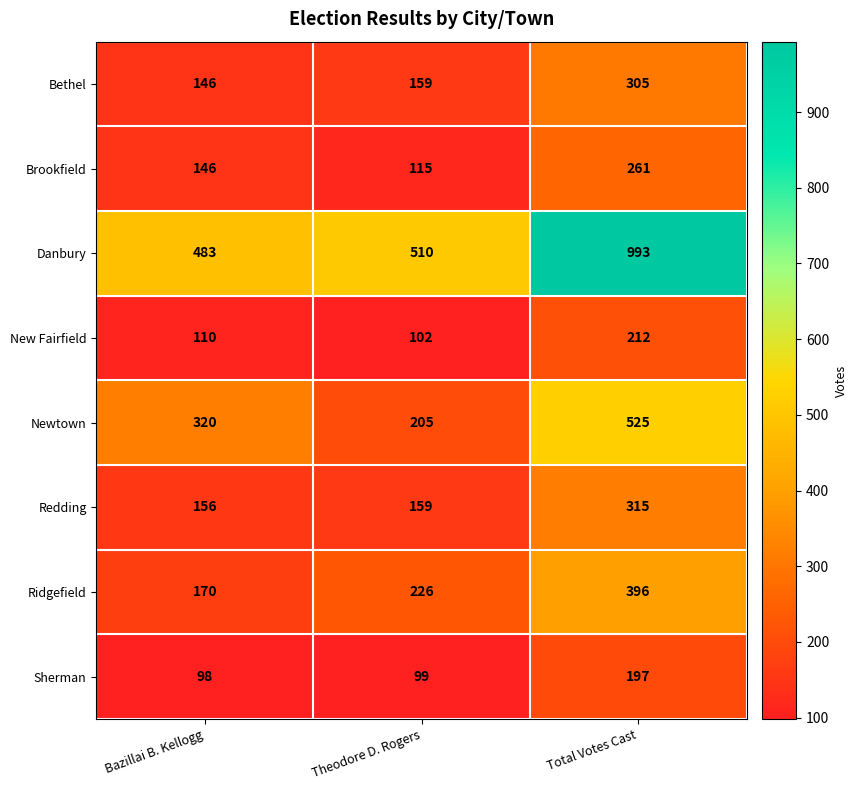

Between Bazillai B. Kellogg and Theodore D. Rogers, which series saw the biggest shift?

Newtown